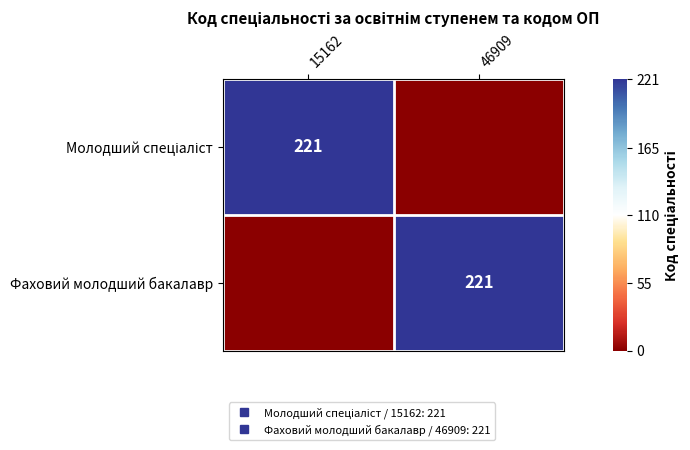

Rank the categories by Молодший спеціаліст value from lowest to highest.

46909, 15162